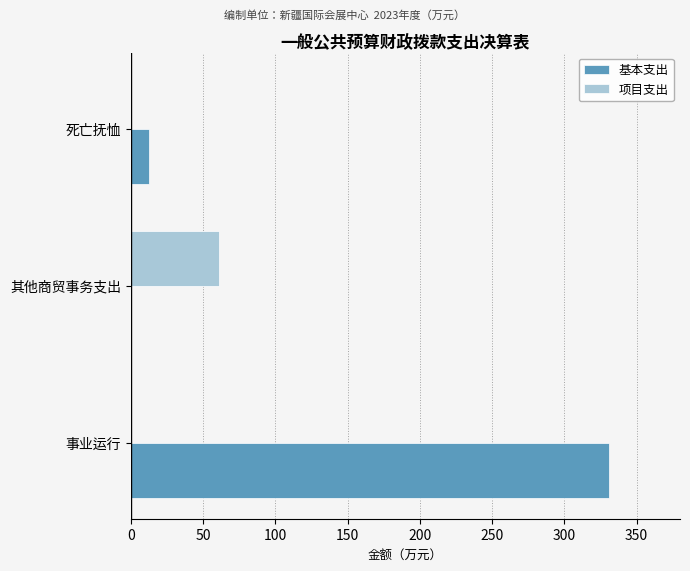

True or false: 基本支出 has a value of 12.7 at 死亡抚恤.

True